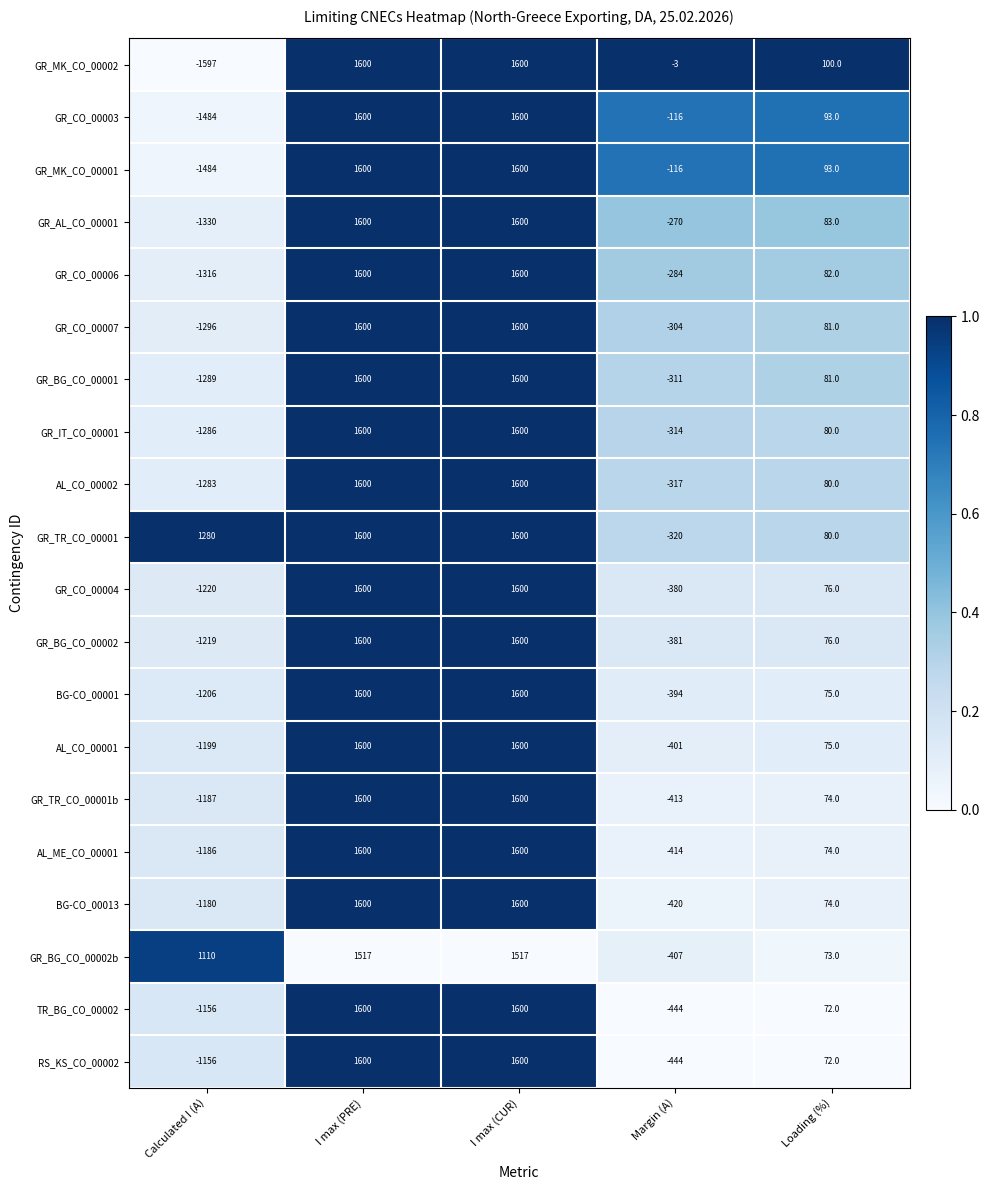

At which label does BG-CO_00013 reach its minimum?

Calculated I (A)